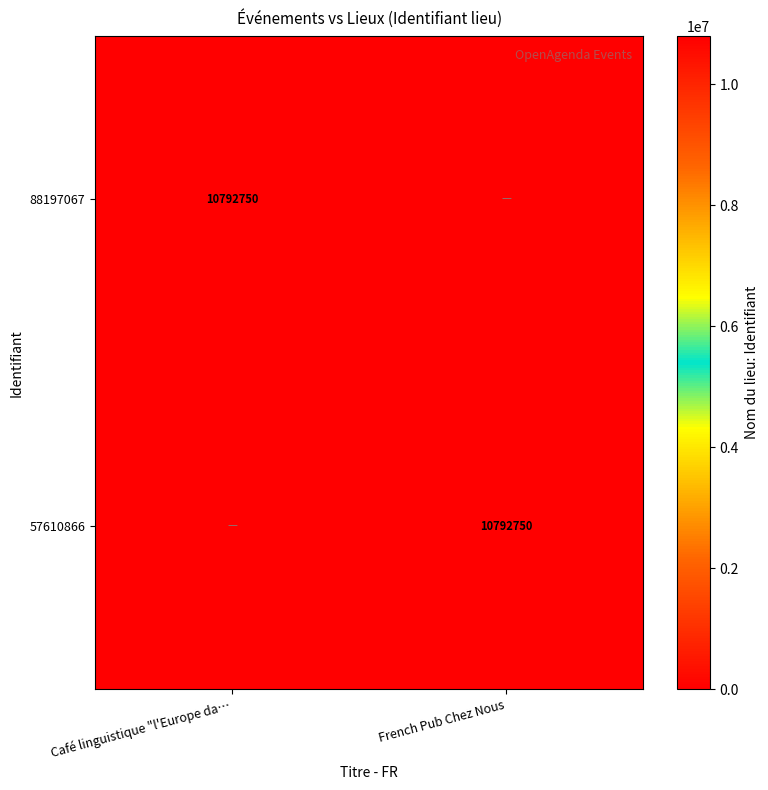

The 88197067 series shows 10792750 at Café linguistique "l'Europe da…. True or false?

True